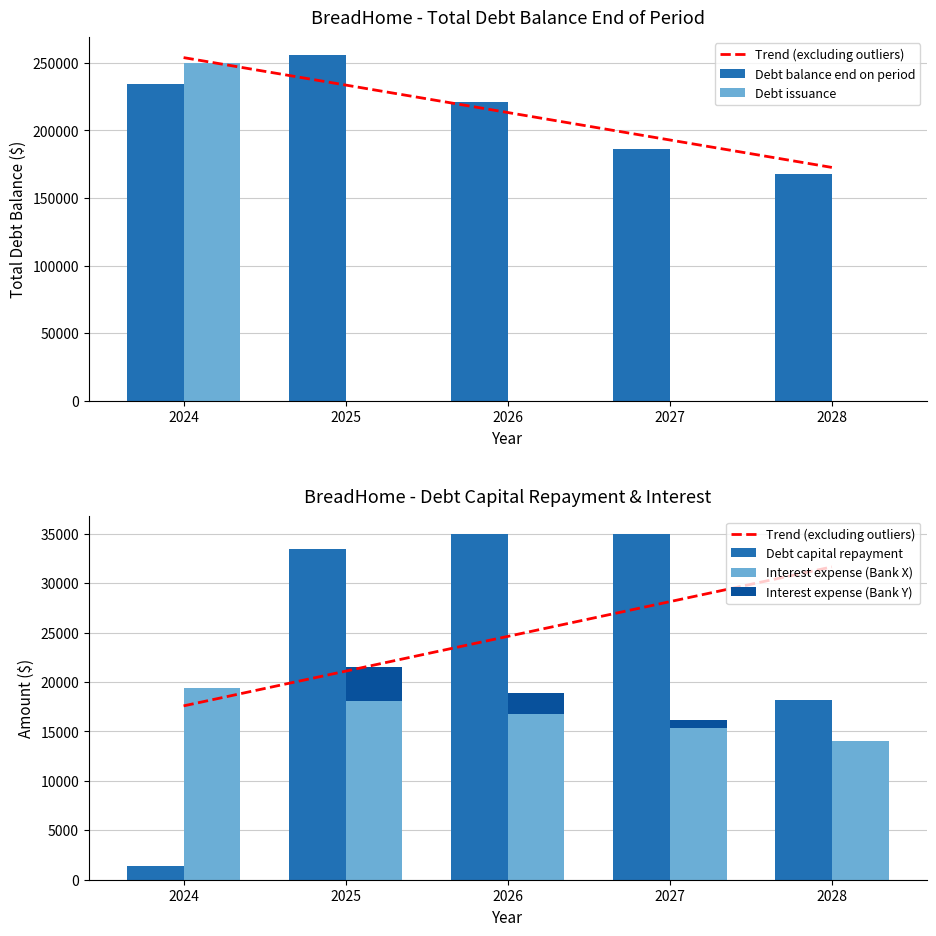

How many distinct data groups are displayed?

6